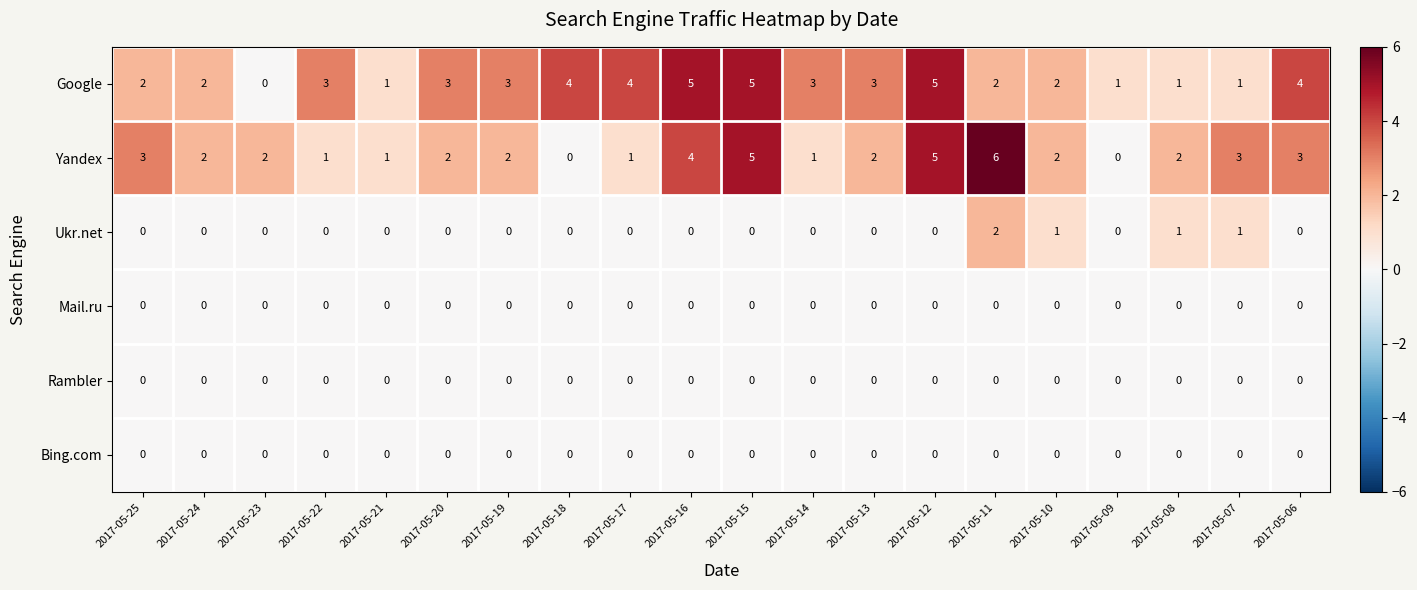

True or false: Yandex has a value of 1 at 2017-05-14.

True